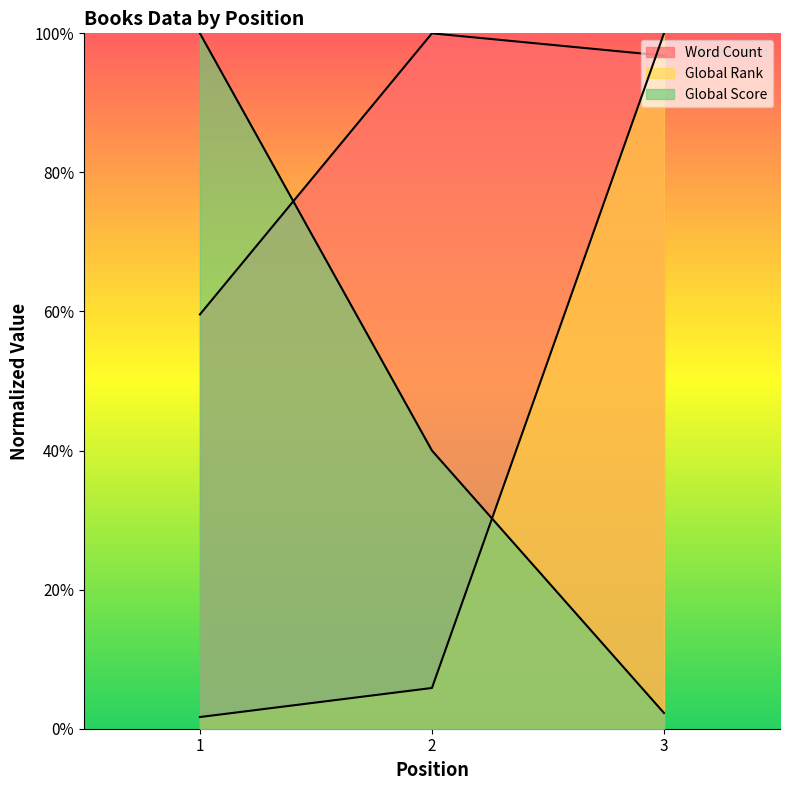

Rank the series by their average value, from lowest to highest.

Global Rank, Global Score, Word Count